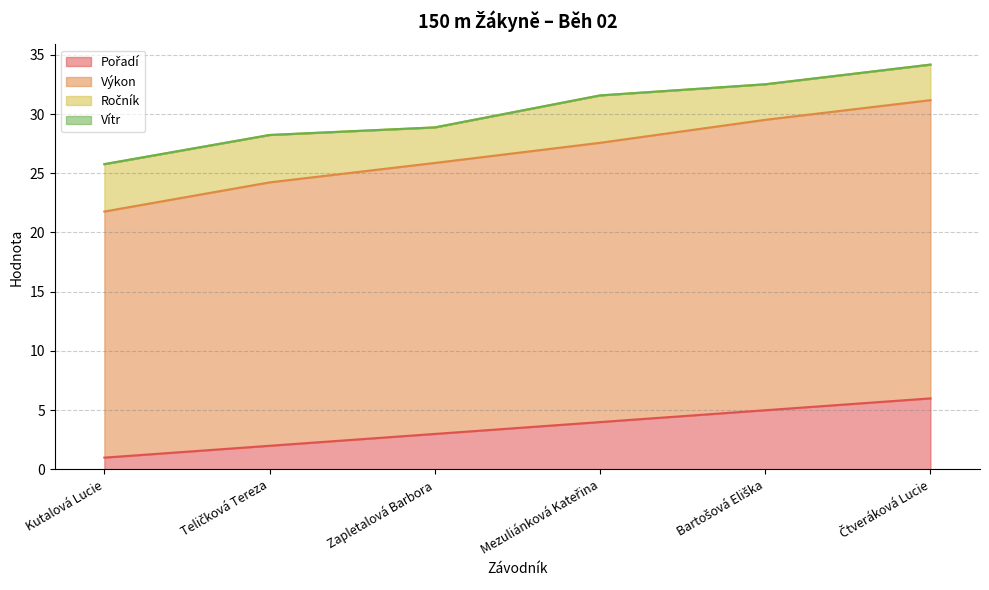

Is it true that Pořadí equals 5.0 at Bartošová Eliška?

True